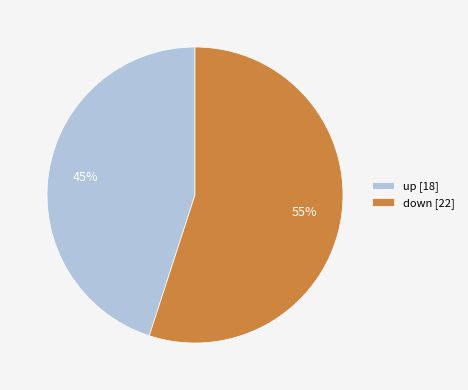

How many slices are in this pie chart?

2